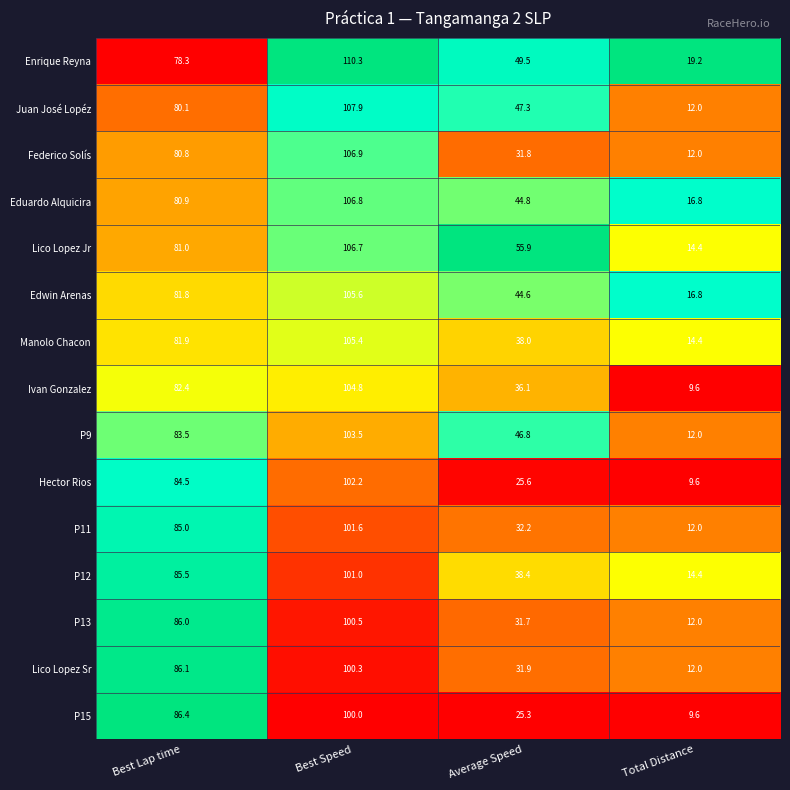

List the series in order of their peak value, highest first.

Enrique Reyna, Juan José Lopéz, Federico Solís, Eduardo Alquicira, Lico Lopez Jr, Edwin Arenas, Manolo Chacon, Ivan Gonzalez, P9, Hector Rios, P11, P12, P13, Lico Lopez Sr, P15